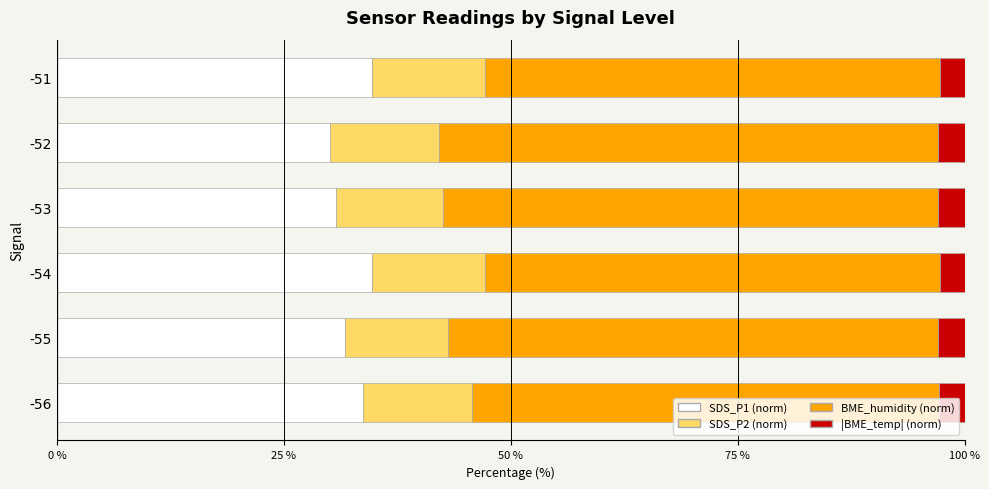

What is the sum of all SDS_P1 (norm) values?

195.7